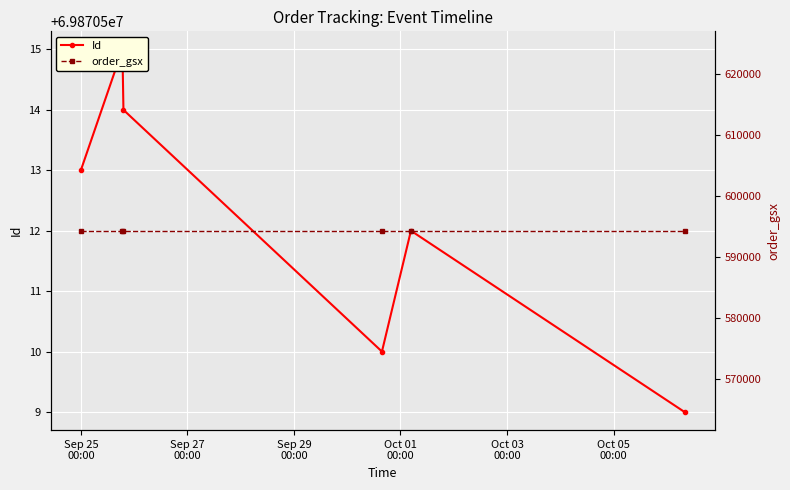

Is it true that Id equals 17446504 at Sep 25
00:00?

False